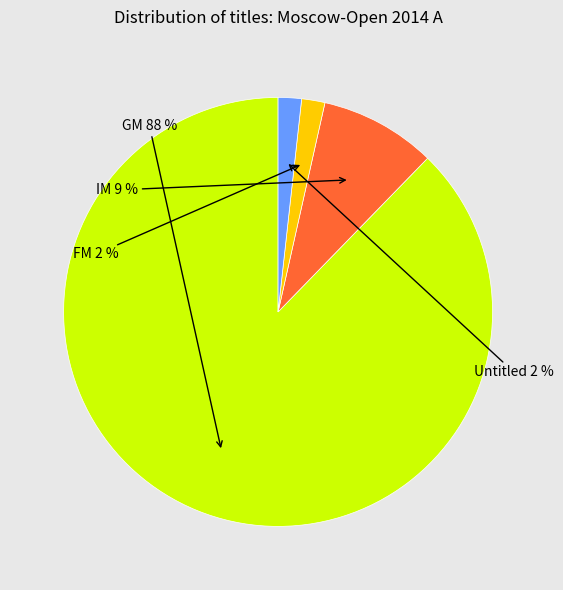

How many segments does this pie chart have?

4